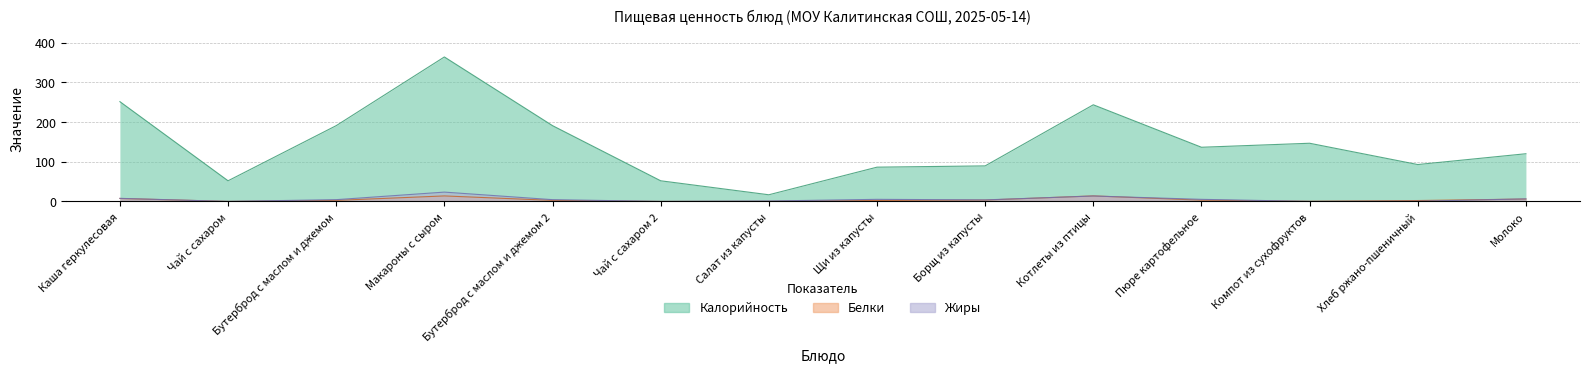

The value of Калорийность at Котлеты из птицы is 59.0. True or false?

False